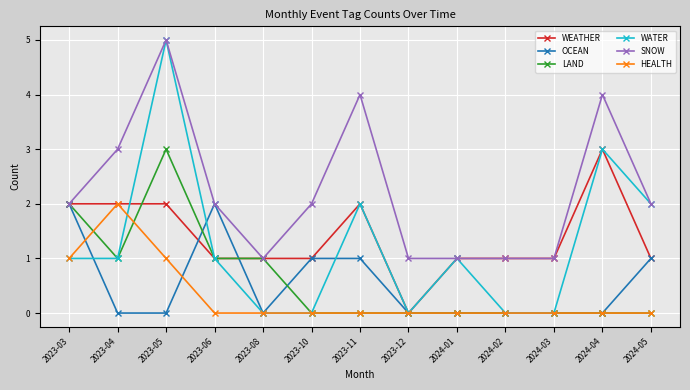

Reading left to right, list all the values displayed in this chart.

WEATHER: 2	2	2	1	1	1	2	0	1	1	1	3	1
OCEAN: 2	0	0	2	0	1	1	0	0	0	0	0	1
LAND: 2	1	3	1	1	0	0	0	0	0	0	0	0
WATER: 1	1	5	1	0	0	2	0	1	0	0	3	2
SNOW: 2	3	5	2	1	2	4	1	1	1	1	4	2
HEALTH: 1	2	1	0	0	0	0	0	0	0	0	0	0